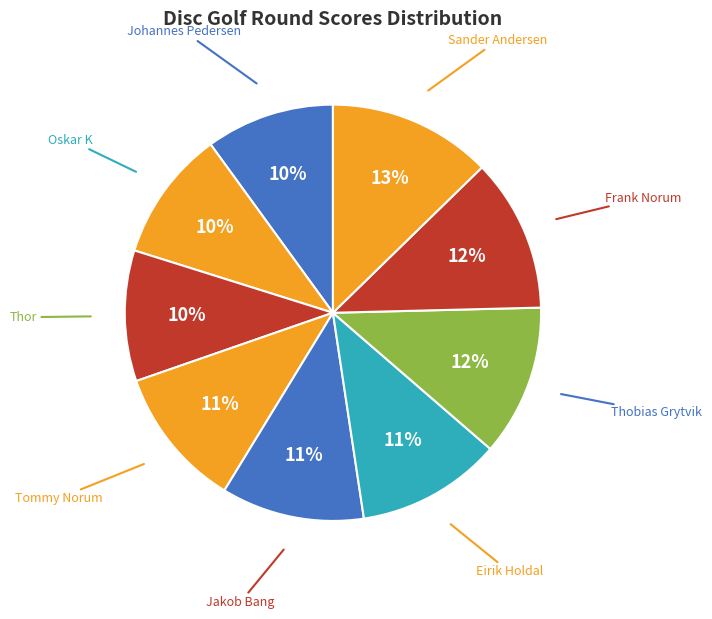

How many segments does this pie chart have?

9